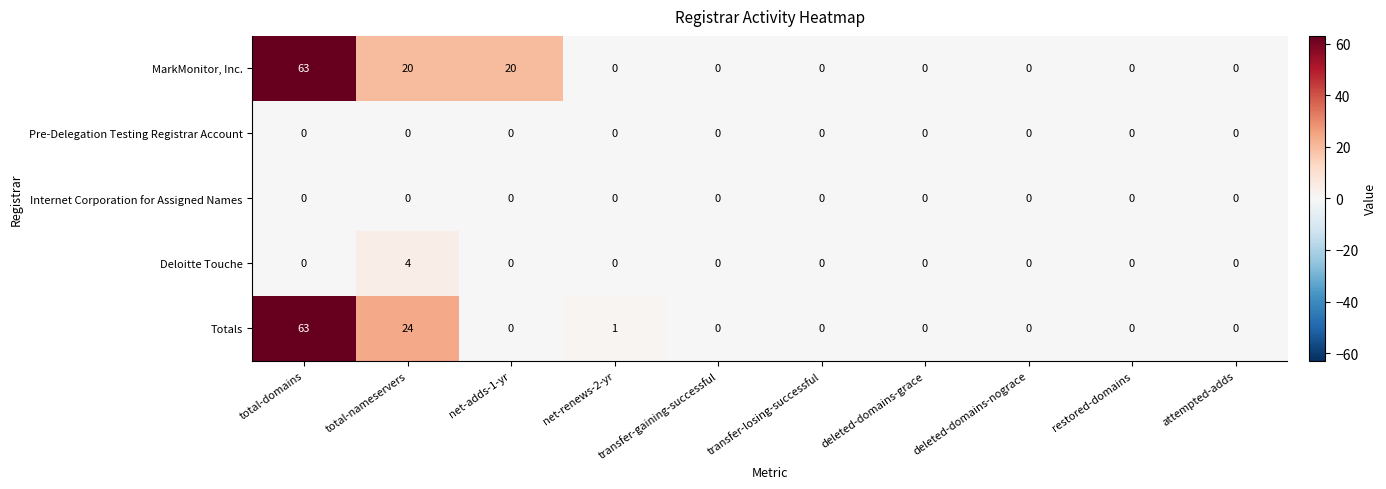

At which category is the sum across all series the highest?

total-domains